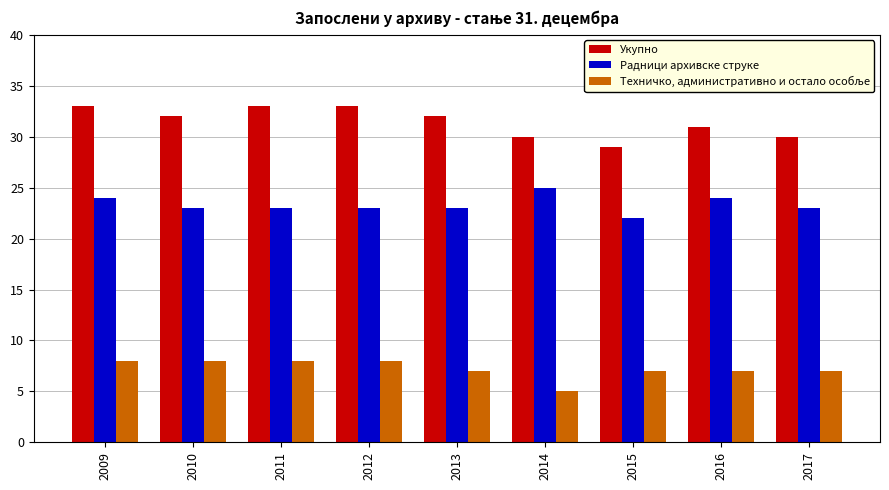

Which series has the largest total across all categories?

Укупно